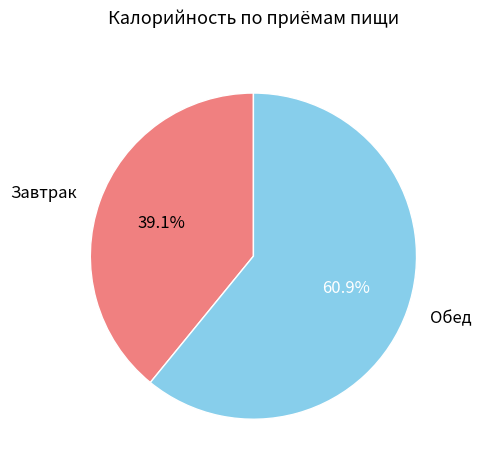

What is the total percentage of Завтрак and Обед?

100.0%